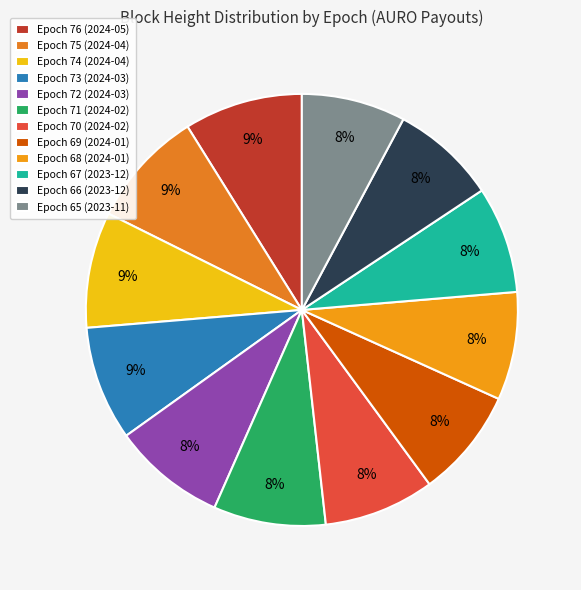

Which slice is the largest?

Epoch 76 (2024-05)